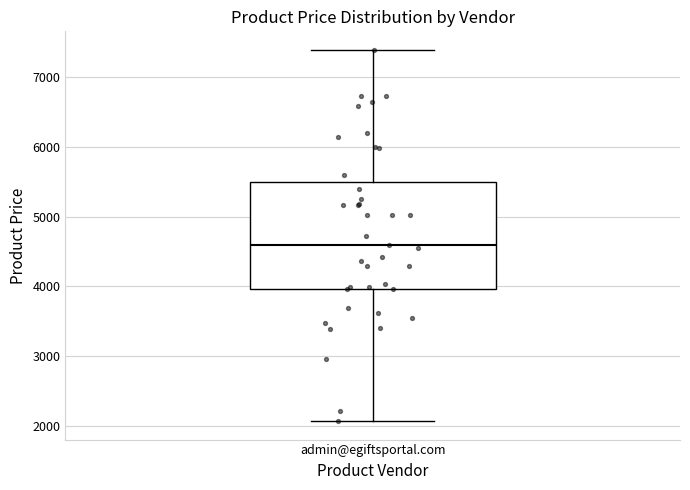

Where does the lower whisker of the box for admin@egiftsportal.com end on the y-axis? The values are not printed on the chart, so give them approximately, as read against the axis.

2100